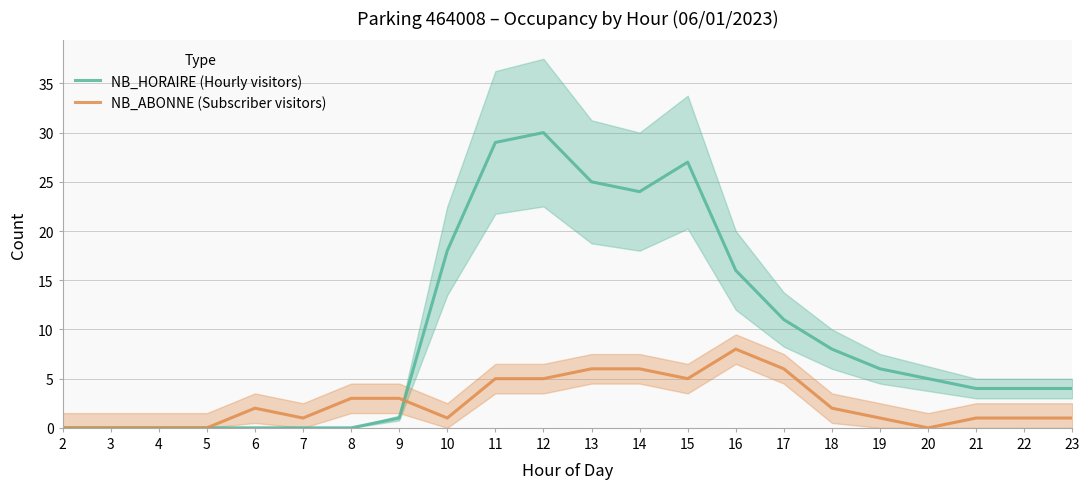

How many data points in NB_HORAIRE (Hourly visitors) are less than 5?

11